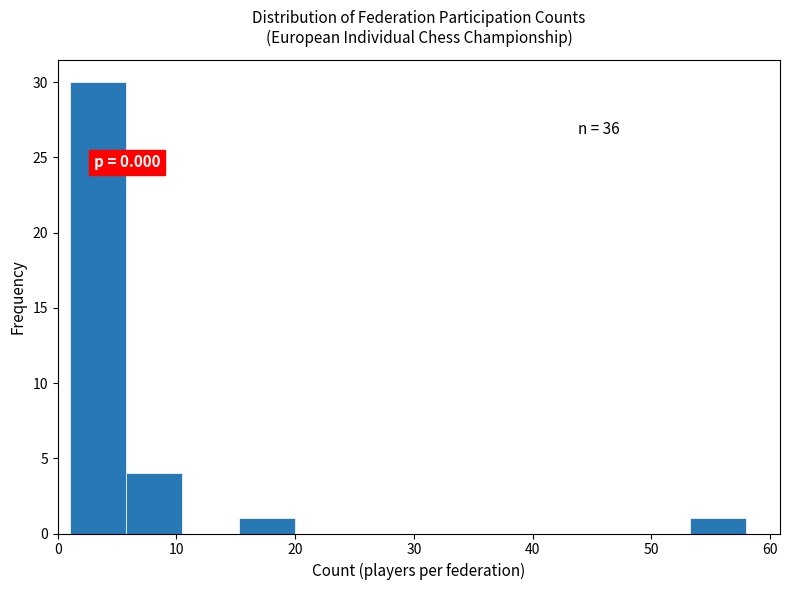

Which range on the x-axis has the tallest bar?

1 to 6